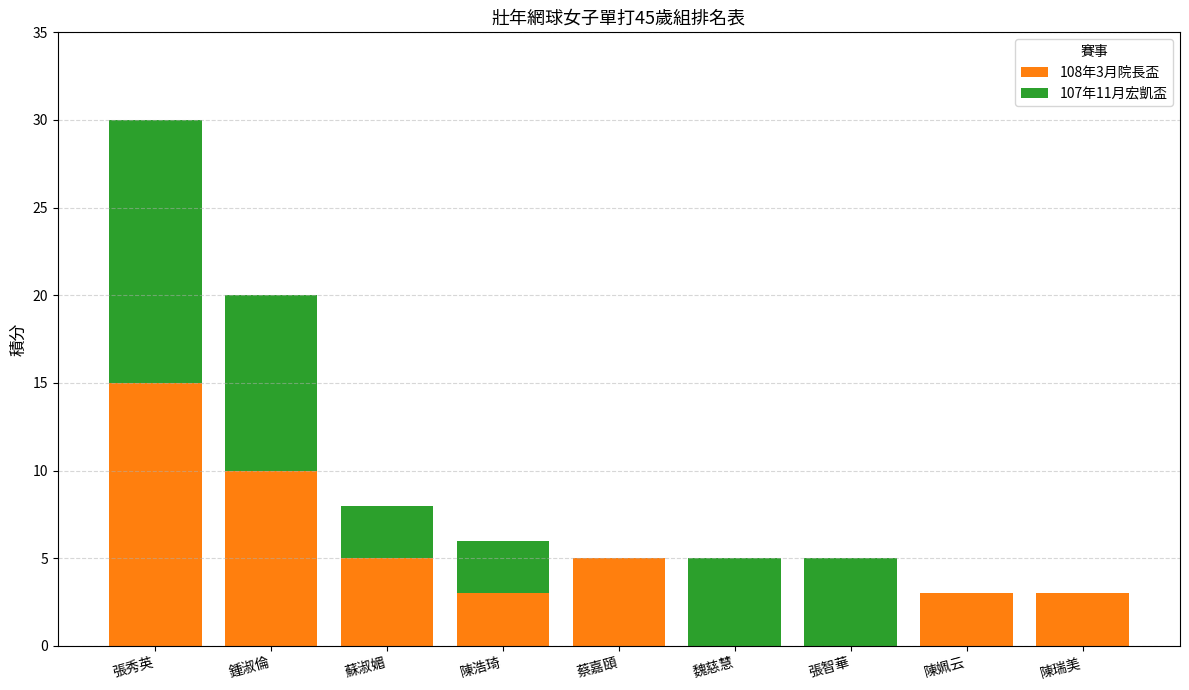

Is it true that 108年3月院長盃 equals 10 at 鍾淑倫?

True